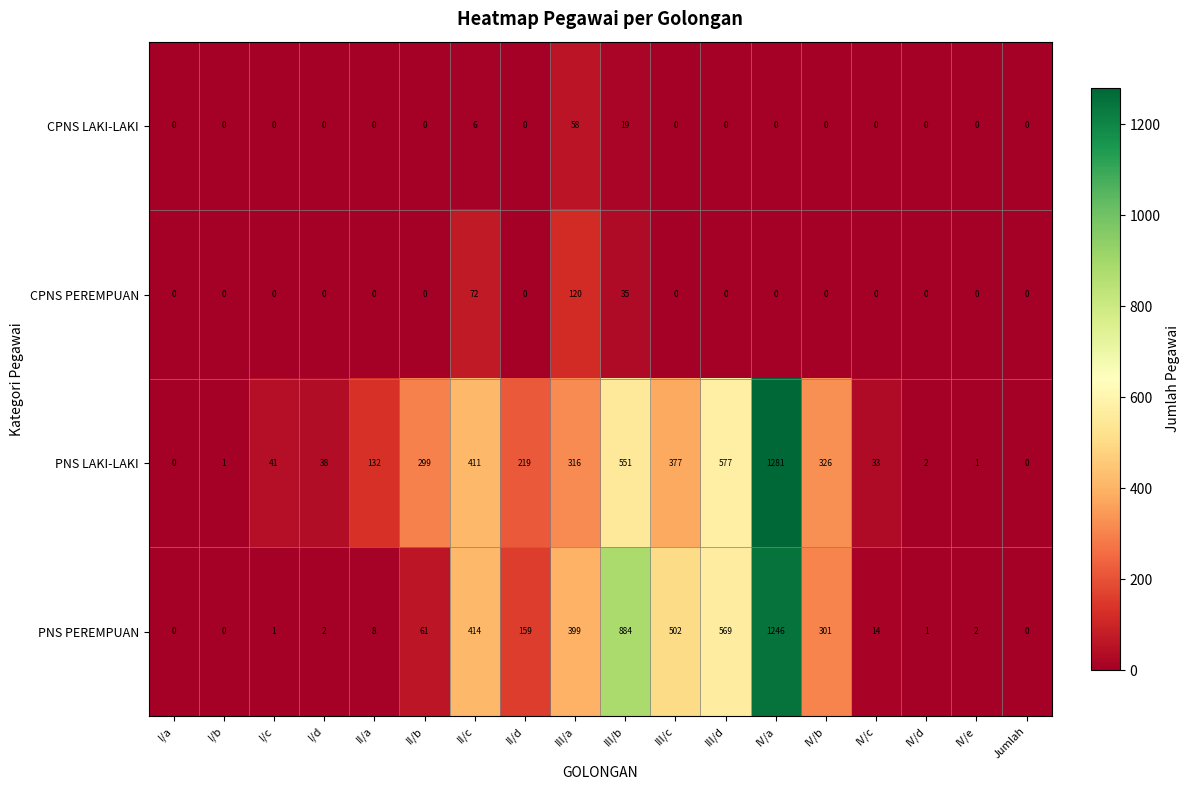

What is the maximum value shown in the chart?

1281